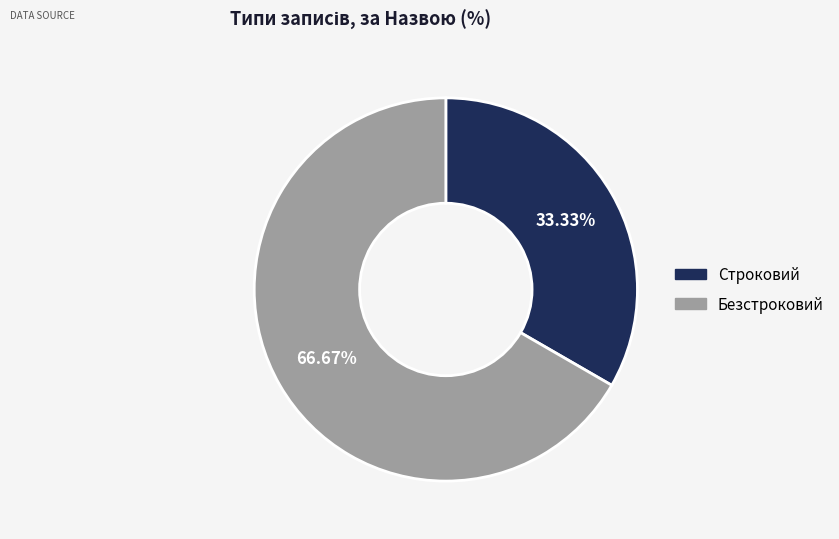

To the nearest percent, what percentage of the pie is Безстроковий?

67%